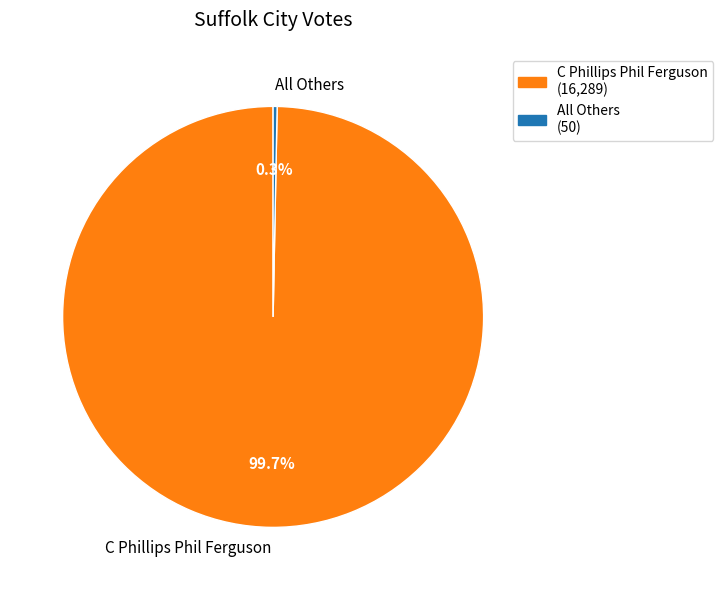

To the nearest percent, what is the difference between the All Others and C Phillips Phil Ferguson slice percentages?

99%